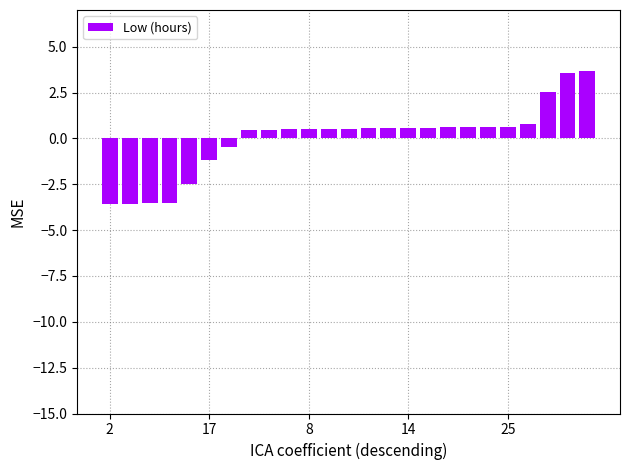

What is the smallest value displayed?

-3.6